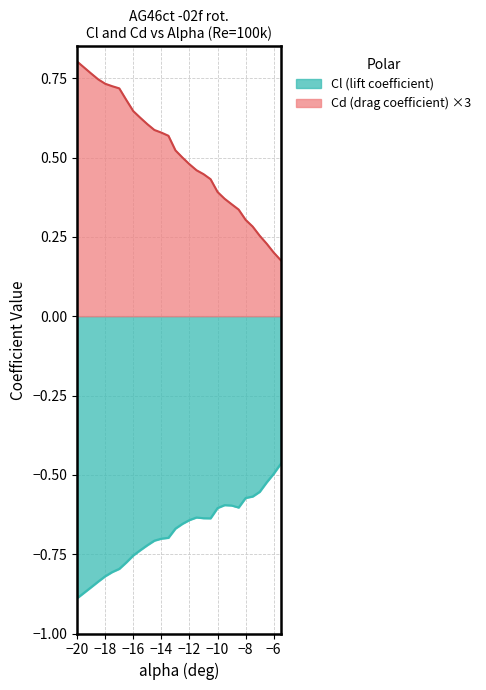

Rank the series by their maximum value, from lowest to highest.

Cl (lift coefficient), Cd (drag coefficient) ×3